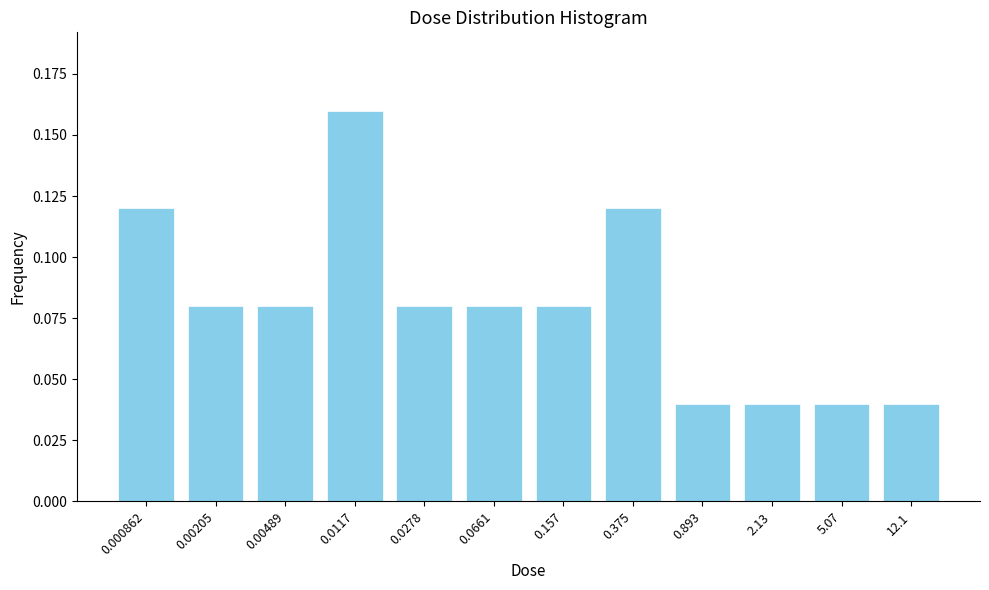

Is it true that the value at 0.00205 is 0.0?

False